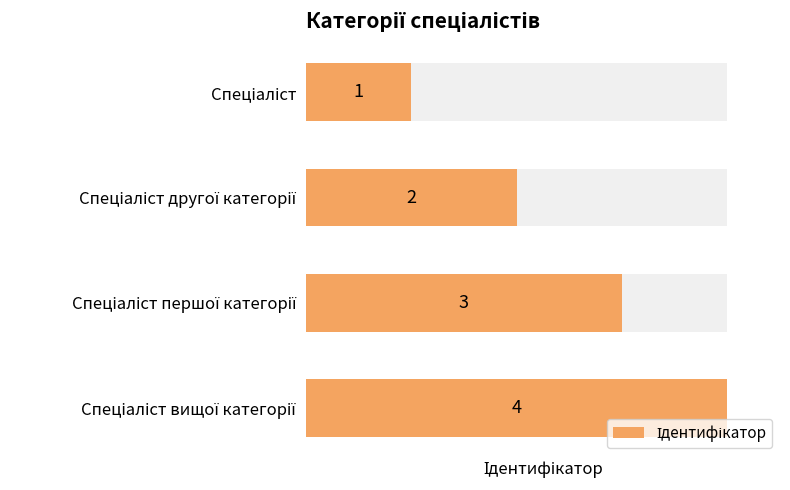

How many bars are there in total?

4